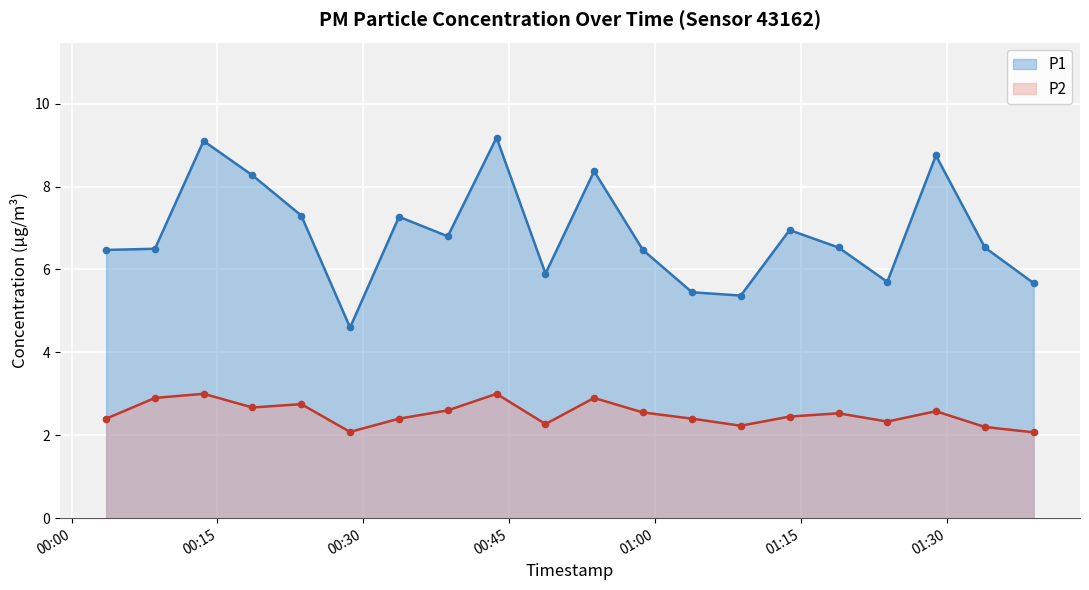

What are all the series names shown in the legend?

P1, P2